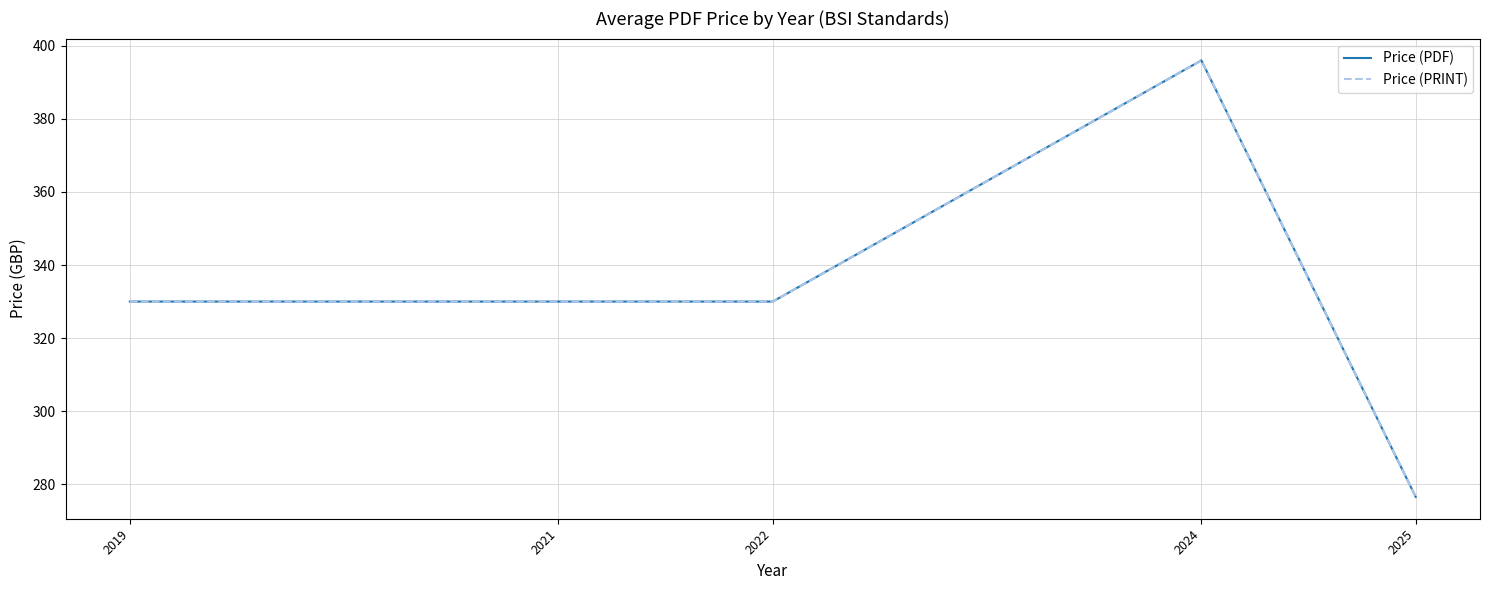

Reading right to left, list all the values displayed in this chart.

Price (PDF): 276.5	396.0	330.0	330.0	330.0
Price (PRINT): 276.5	396.0	330.0	330.0	330.0